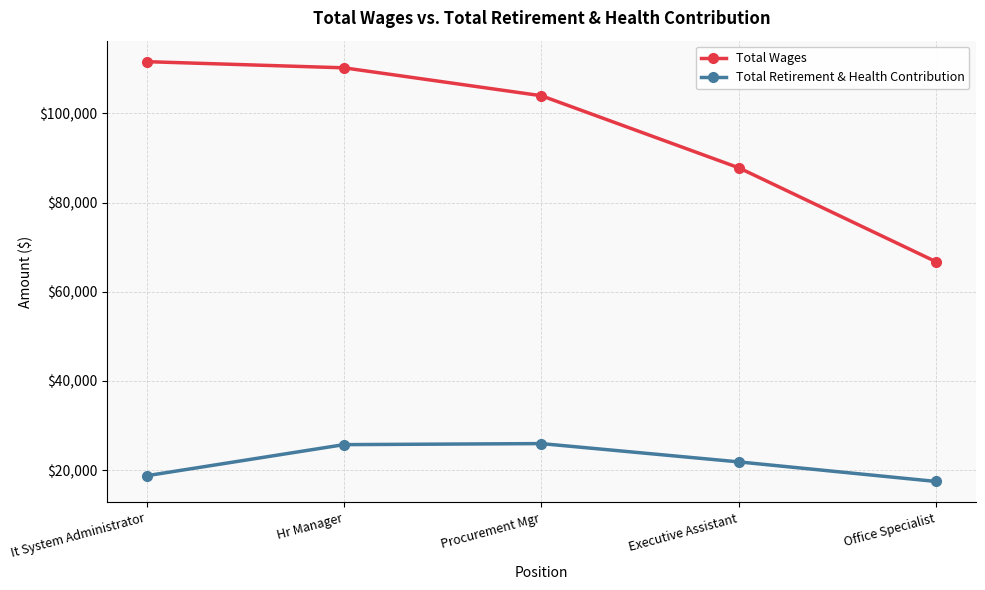

Which series has the widest spread of values?

Total Wages